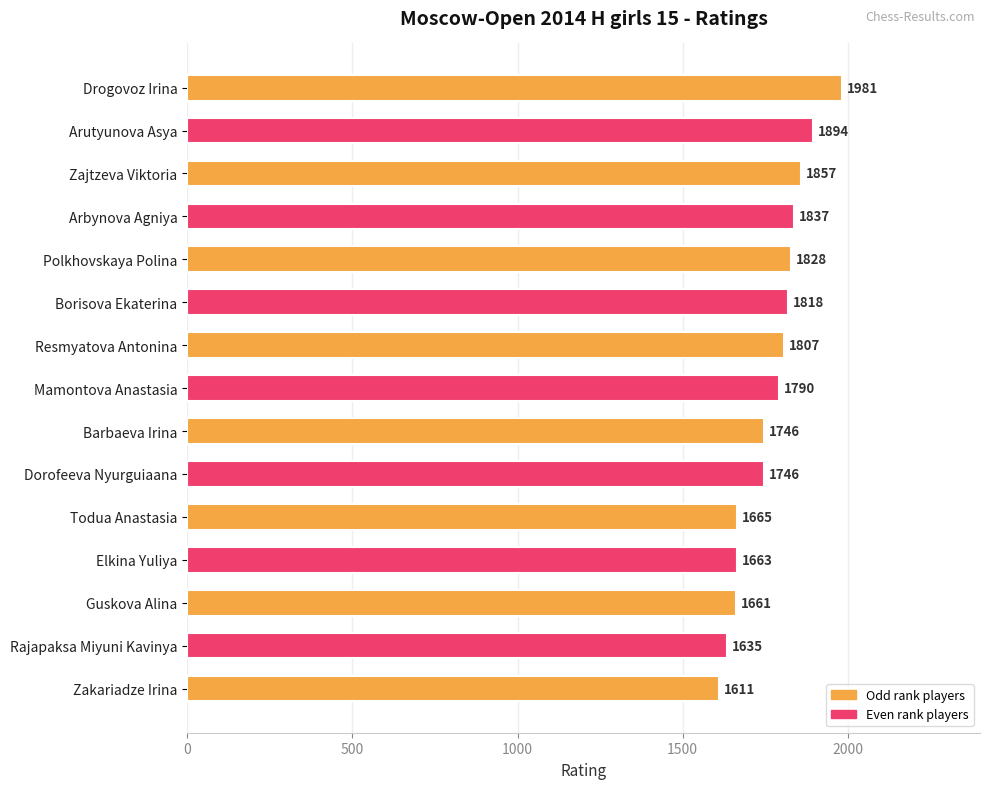

What is the sum of all values?

26539